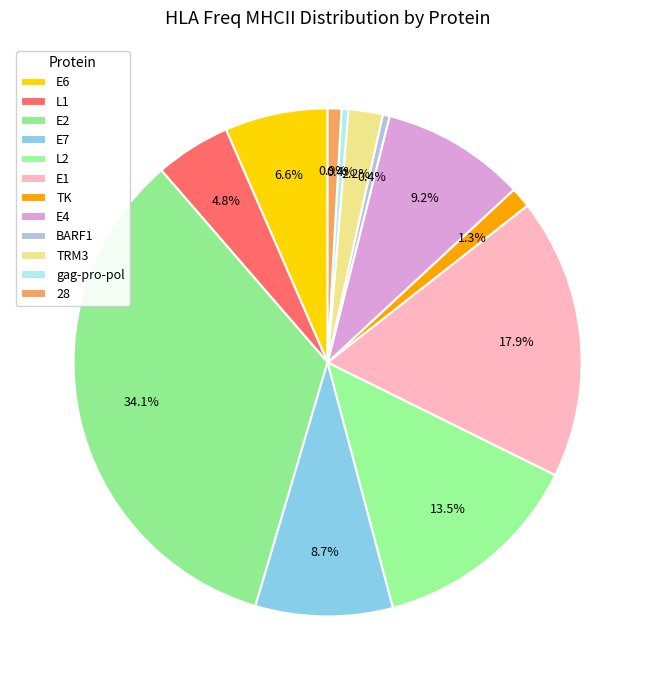

How many slices are in this pie chart?

12